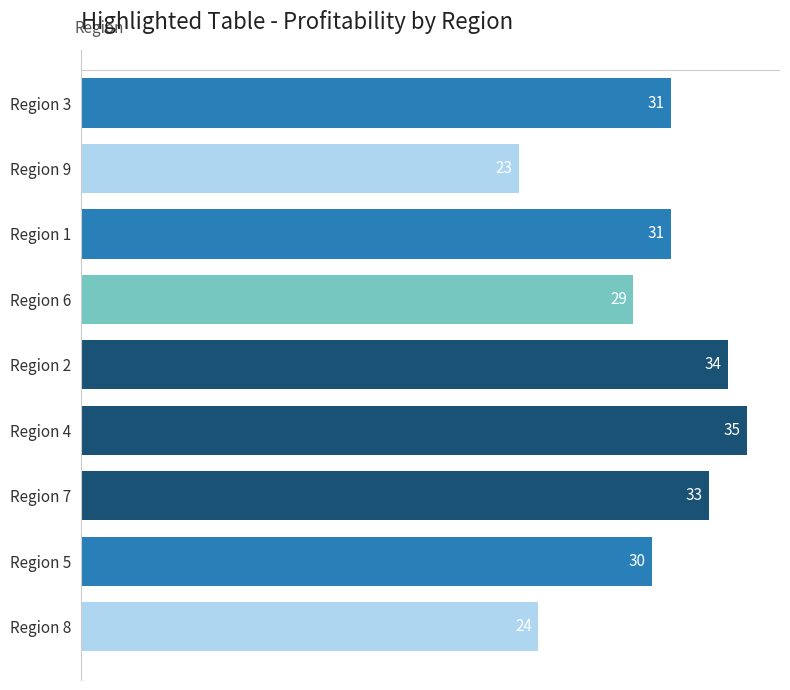

How many values are below 31?

4